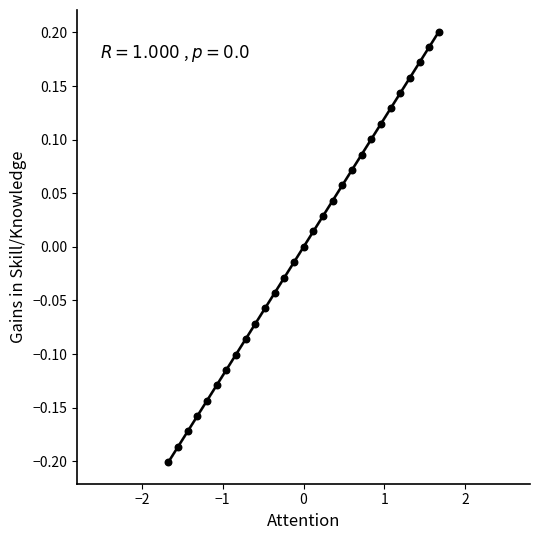

What is the range of X values (max minus min)?

3.3